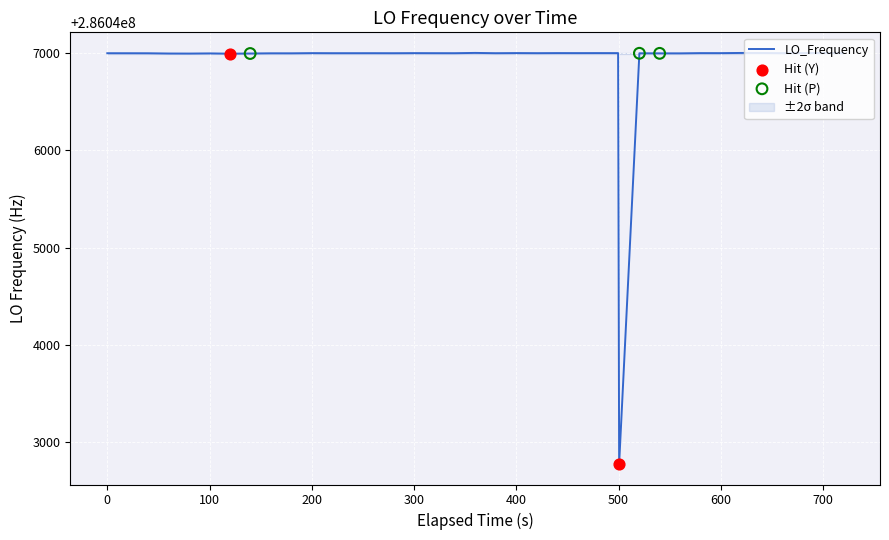

What is the highest value of the LO_Frequency series?

286047002.8